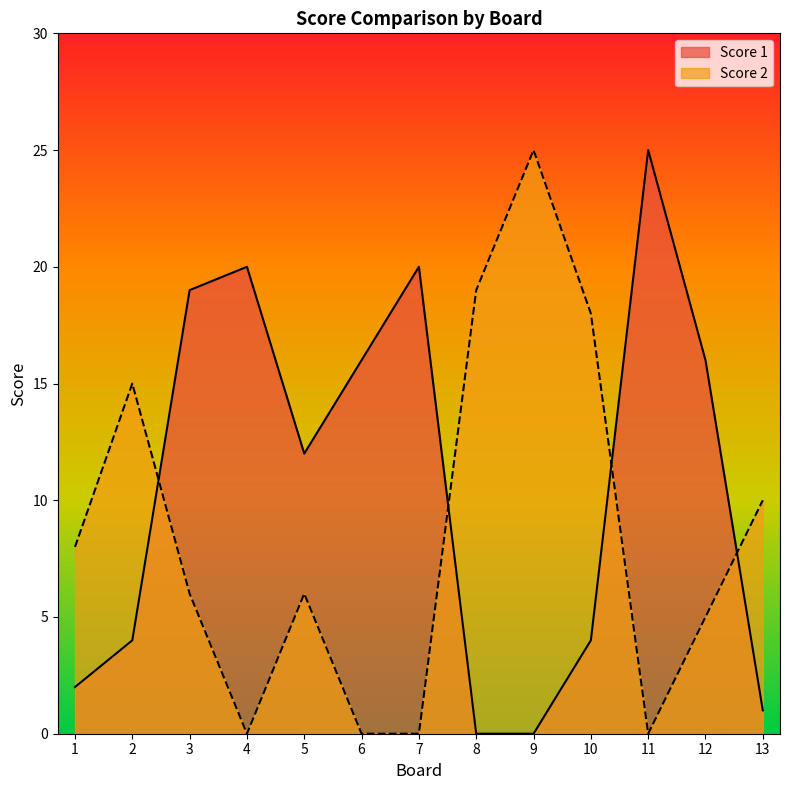

What is the maximum value shown in the chart?

25